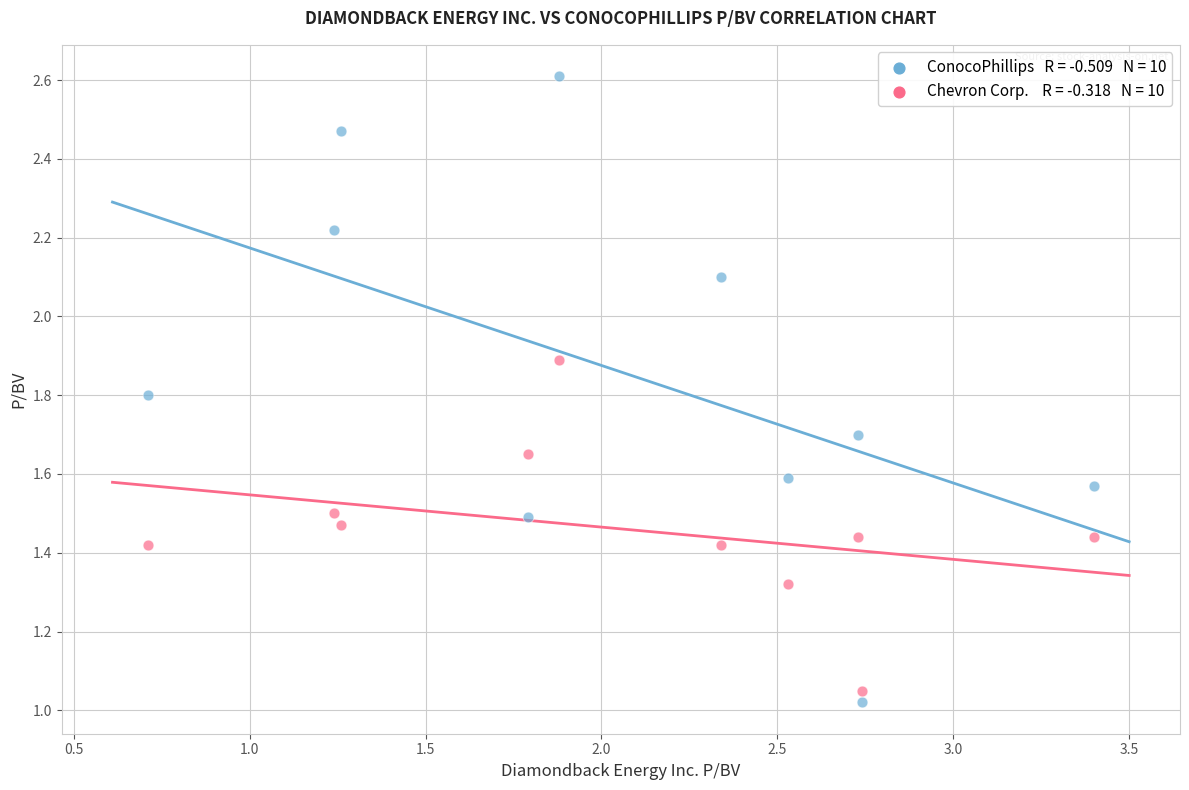

Across all data points, what is the range of X values (max minus min)?

2.7